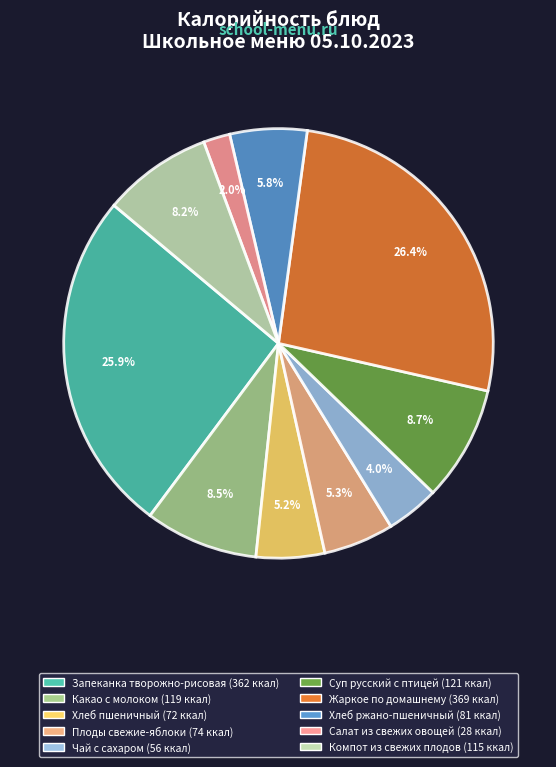

What is the change in value from Какао с молоком to Хлеб ржано-пшеничный?

-38